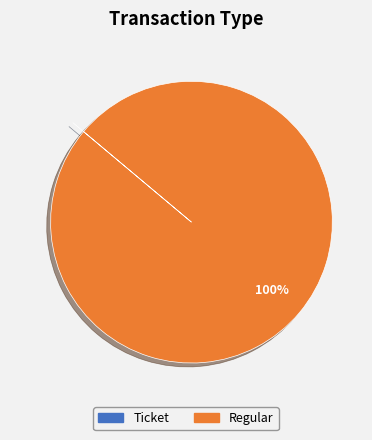

Is there a majority slice in this chart?

Yes